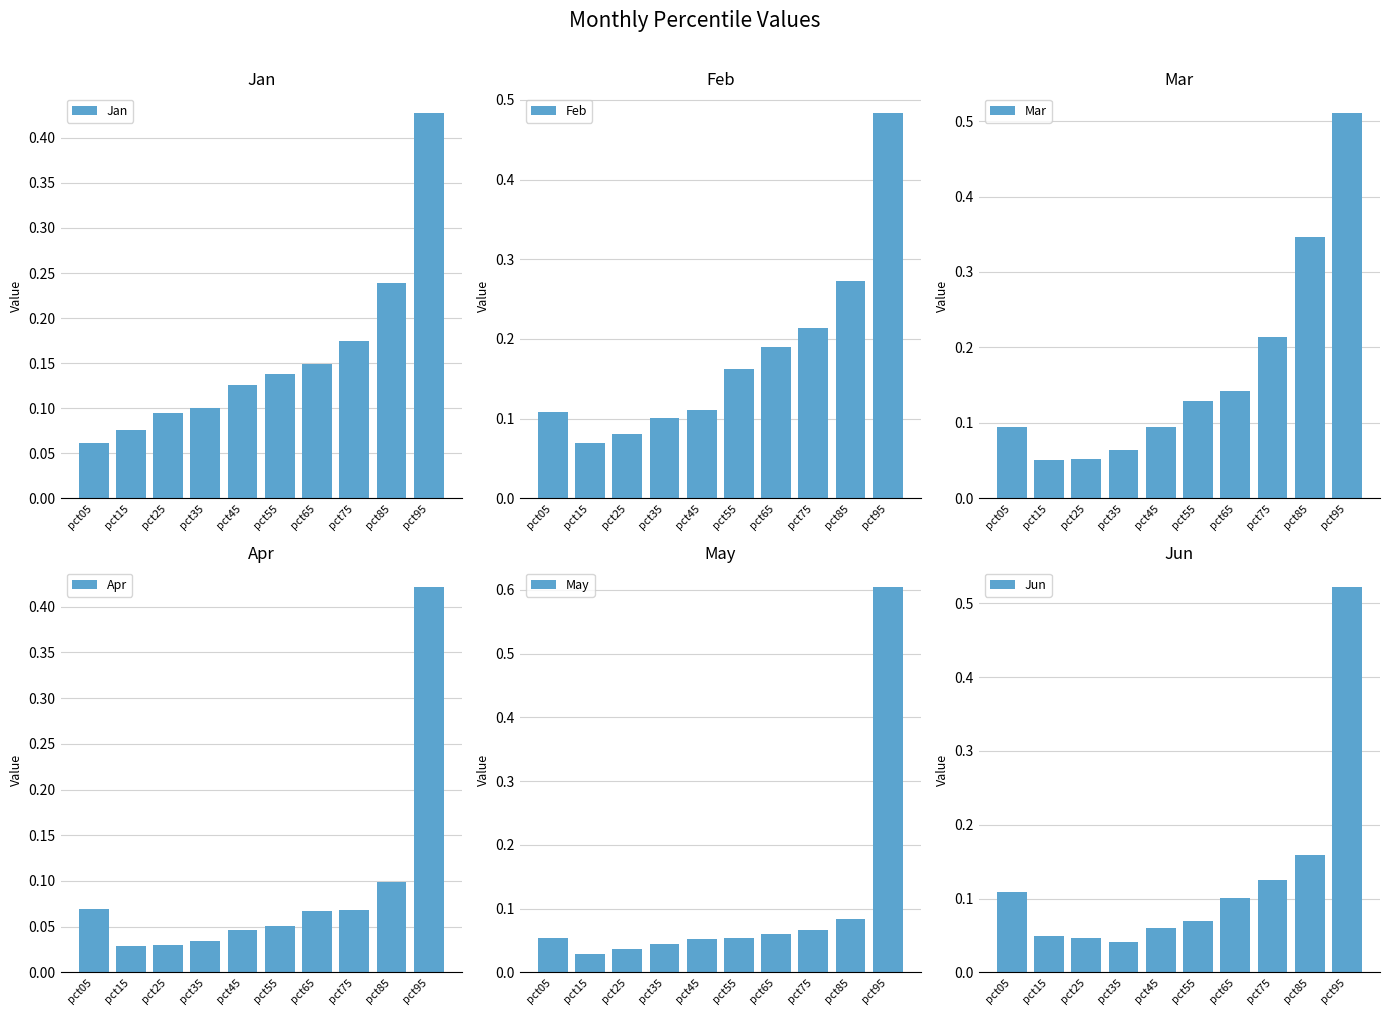

Rank the categories by Apr value from lowest to highest.

pct15, pct25, pct35, pct45, pct55, pct65, pct75, pct05, pct85, pct95